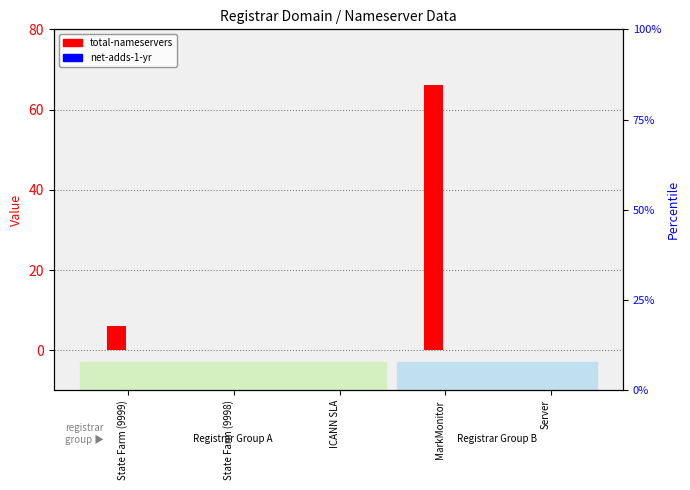

What is the sum of the total-nameservers values at State Farm (9998) and State Farm (9999)?

6